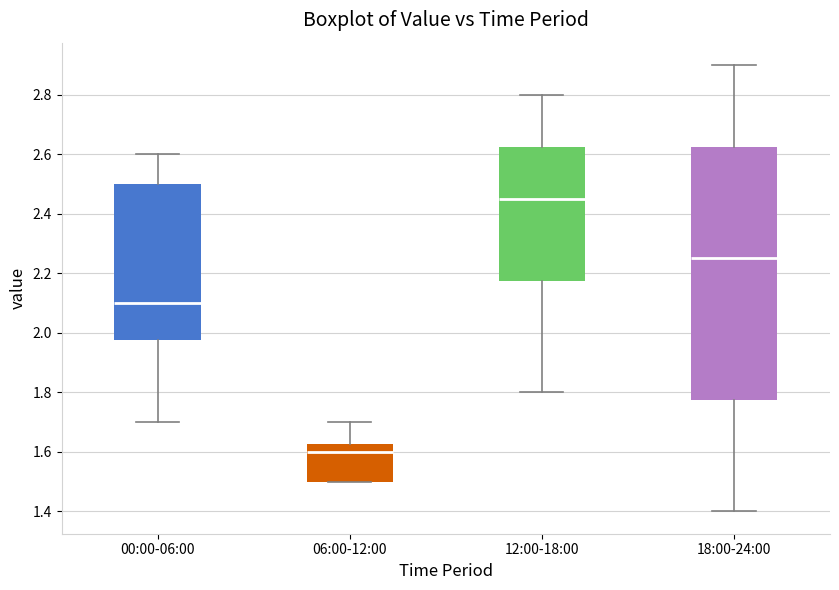

Comparing the boxes themselves (not the whiskers), which one is the tallest?

18:00-24:00